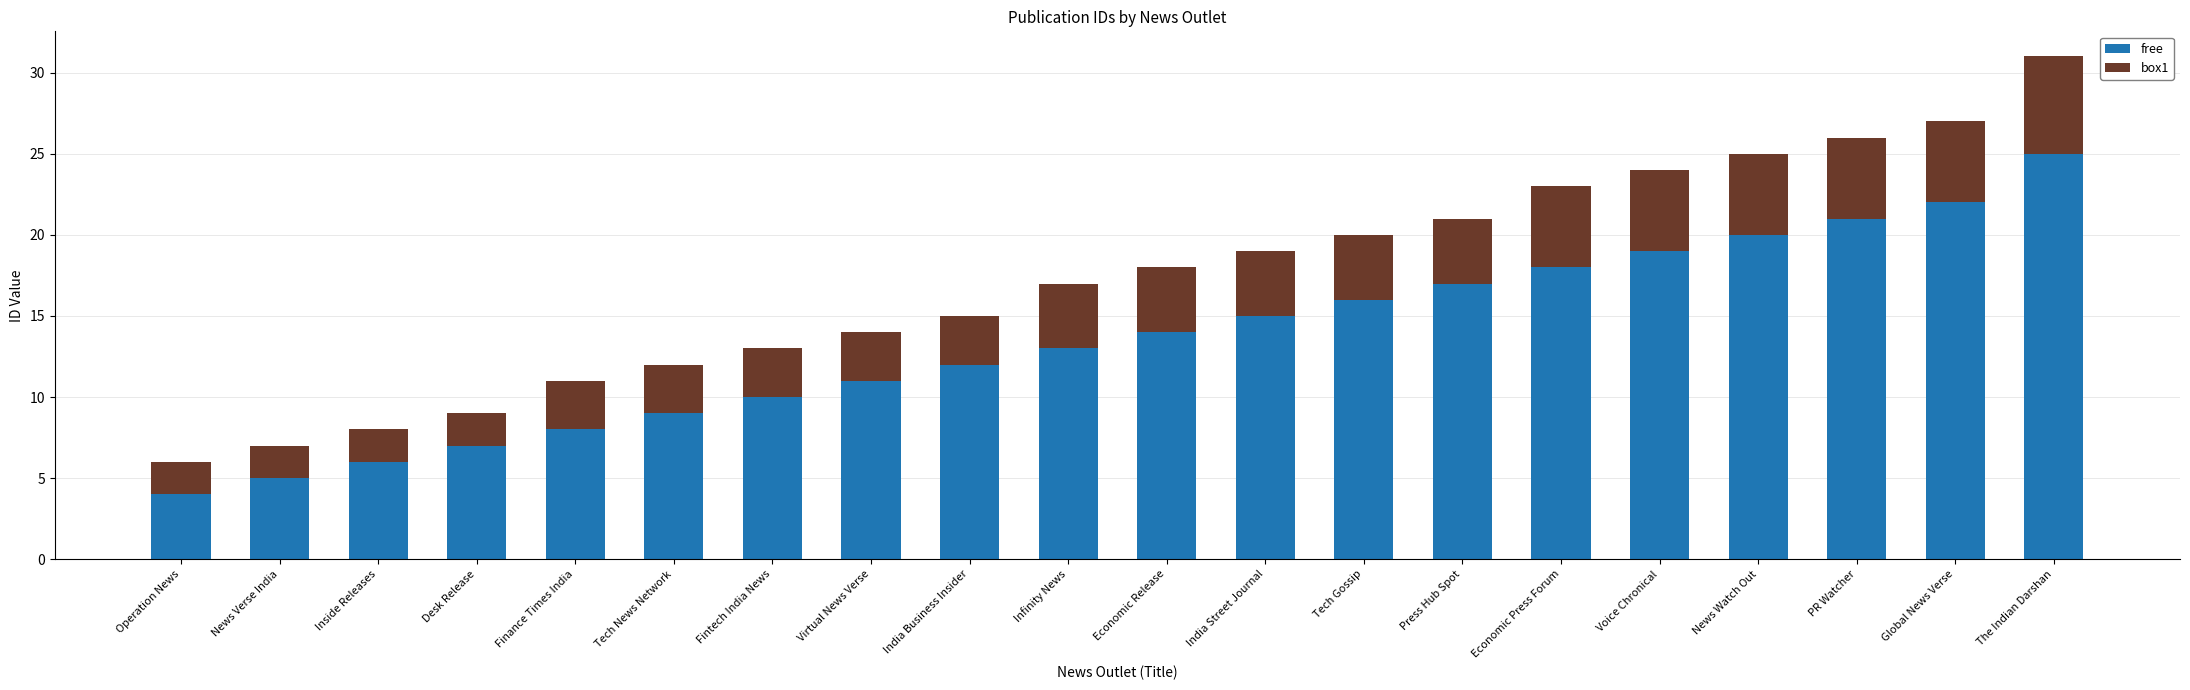

True or false: free has a value of 27 at Economic Press Forum.

False